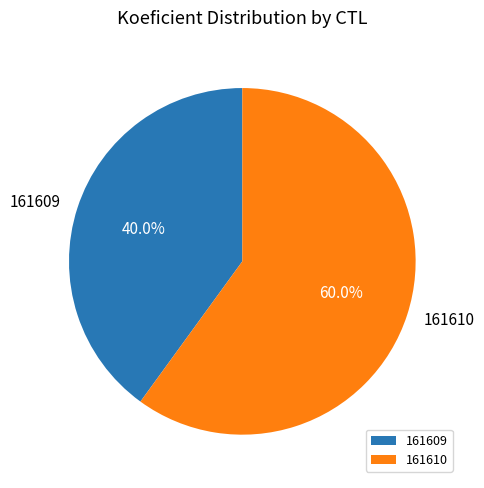

To the nearest percent, what is the difference between the 161609 and 161610 slice percentages?

20%